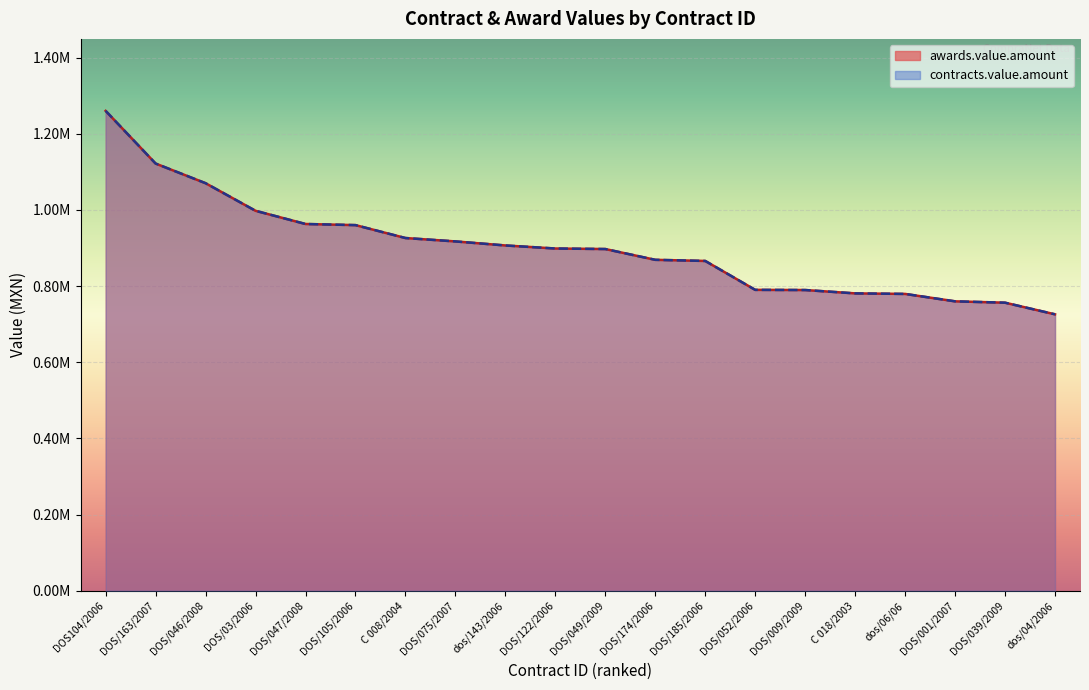

True or false: contracts.value.amount and awards.value.amount cross at least once.

False